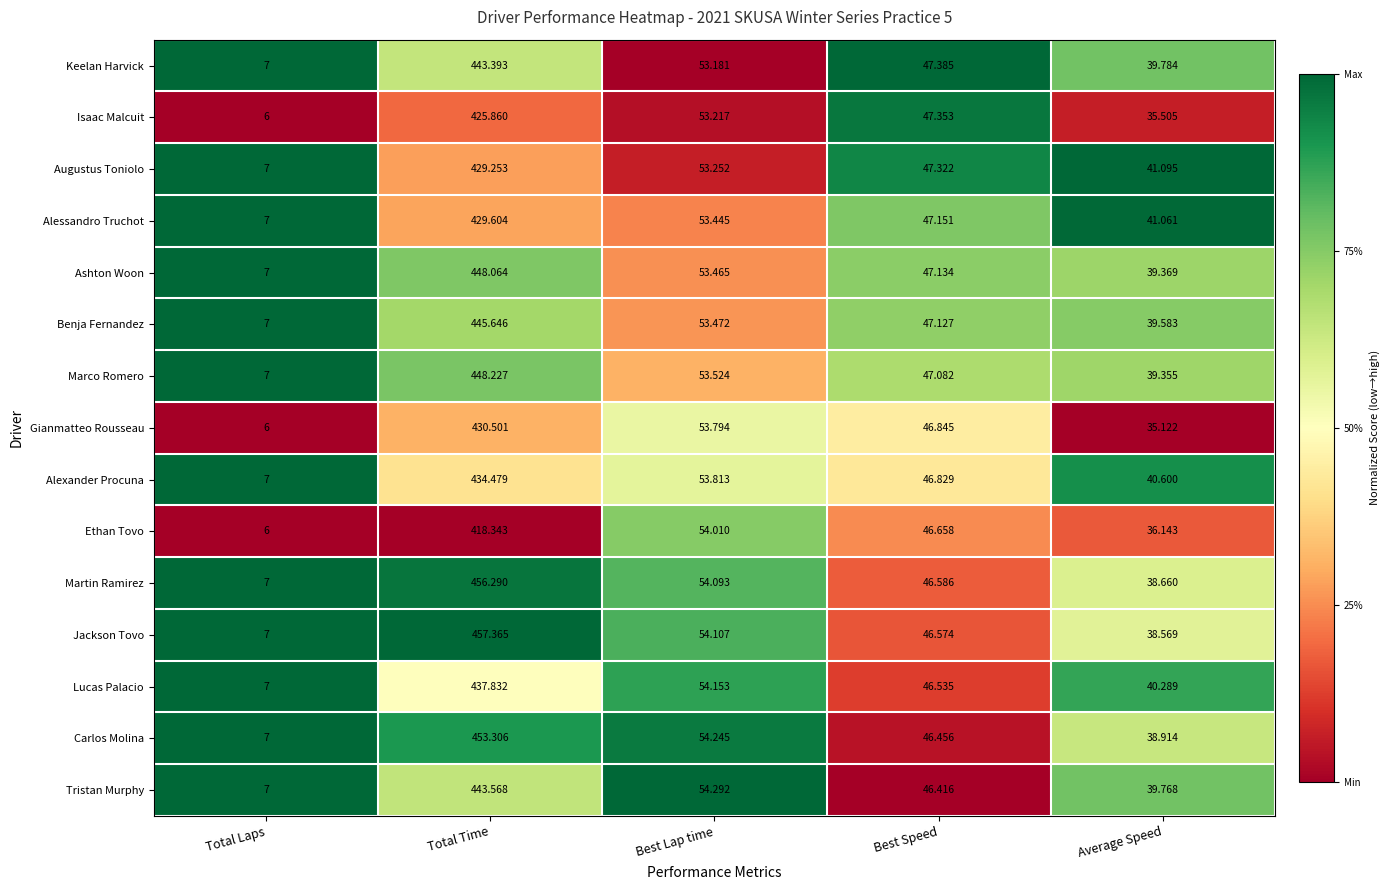

Which label corresponds to the smallest value in the chart?

Total Laps